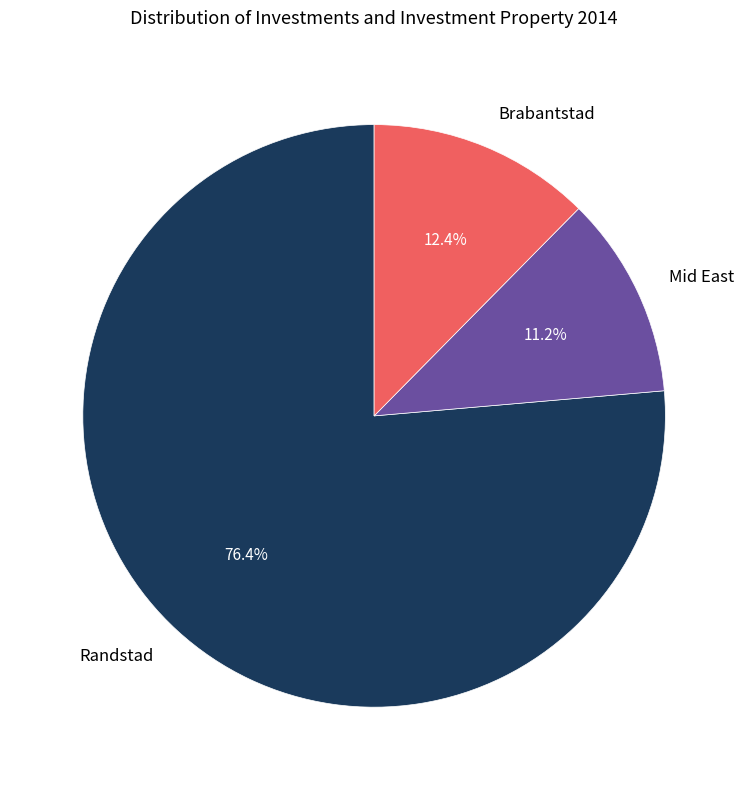

Rank the categories by value from highest to lowest.

Randstad, Brabantstad, Mid East